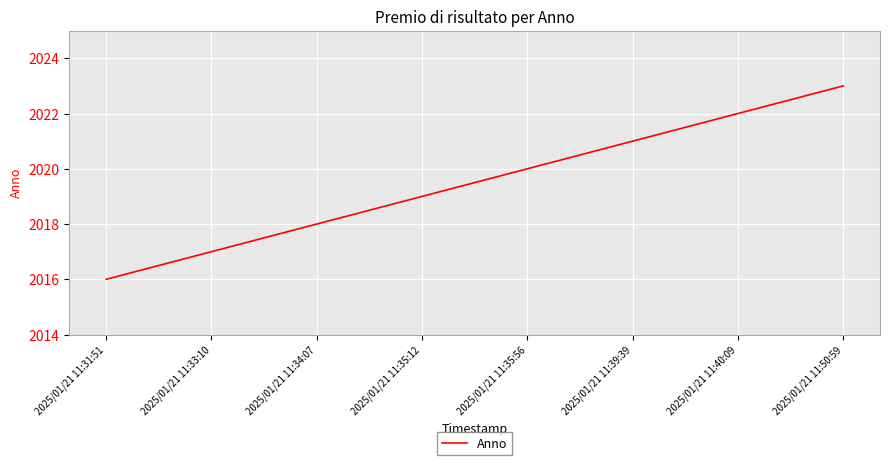

Reading left to right, what are all the values shown in this chart?

2025/01/21 11:31:51=2016	2025/01/21 11:33:10=2017	2025/01/21 11:34:07=2018	2025/01/21 11:35:12=2019	2025/01/21 11:35:56=2020	2025/01/21 11:39:39=2021	2025/01/21 11:40:09=2022	2025/01/21 11:50:59=2023